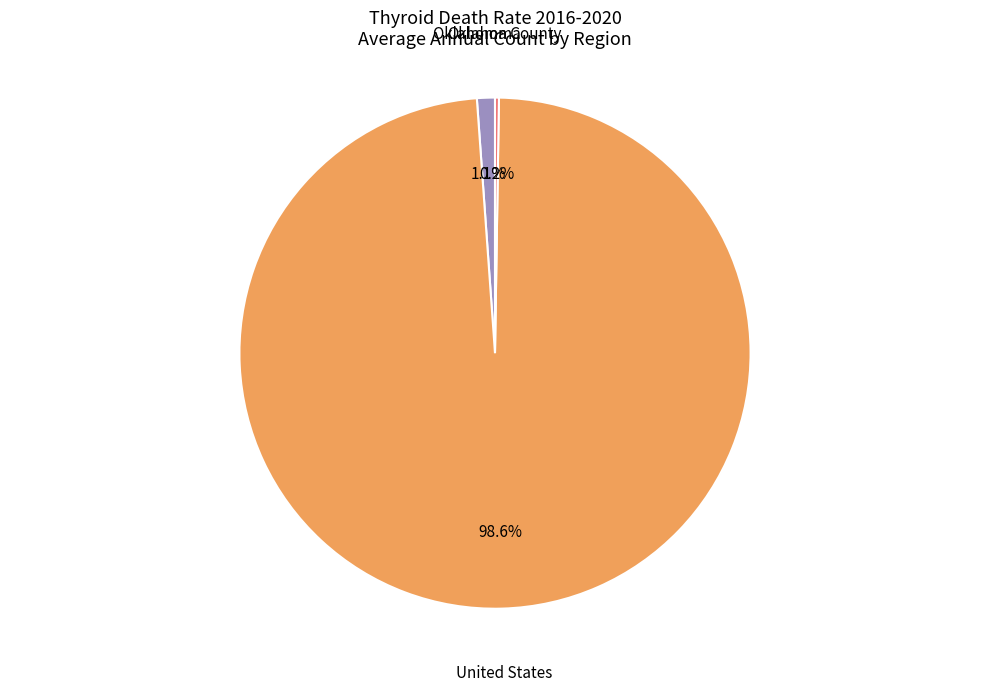

Is there any slice that represents more than half of the pie?

Yes